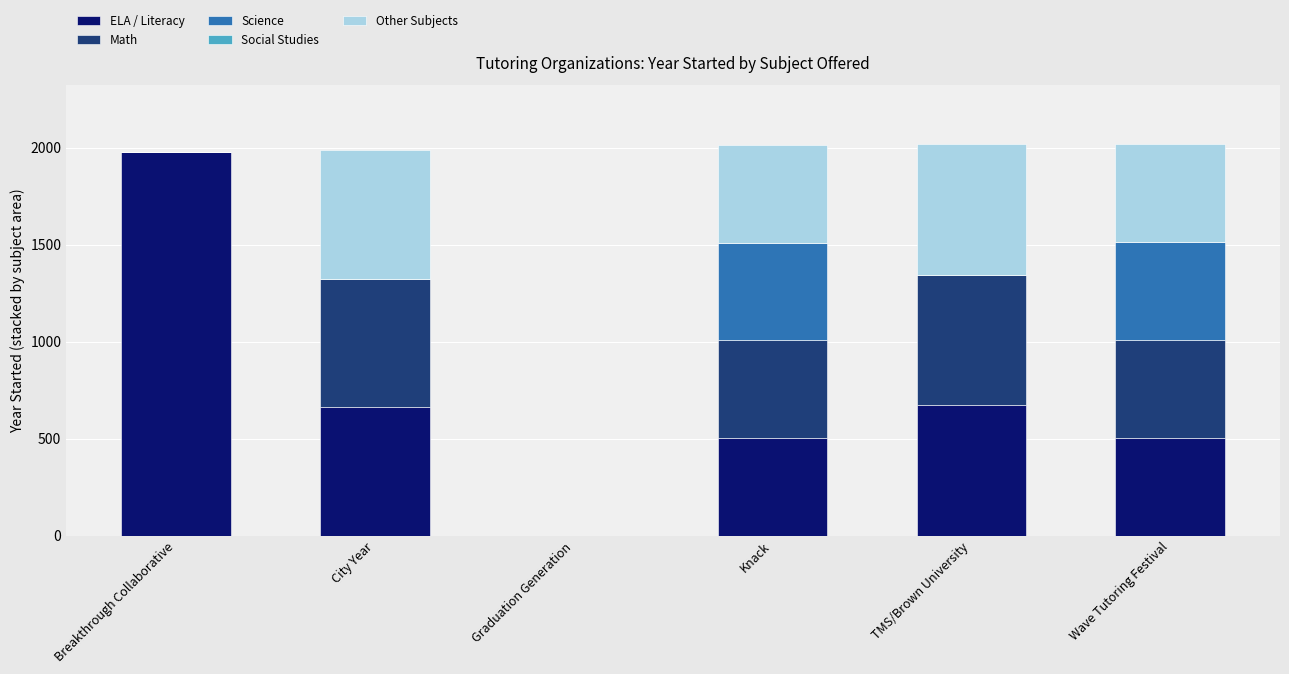

Are the bars horizontal?

No